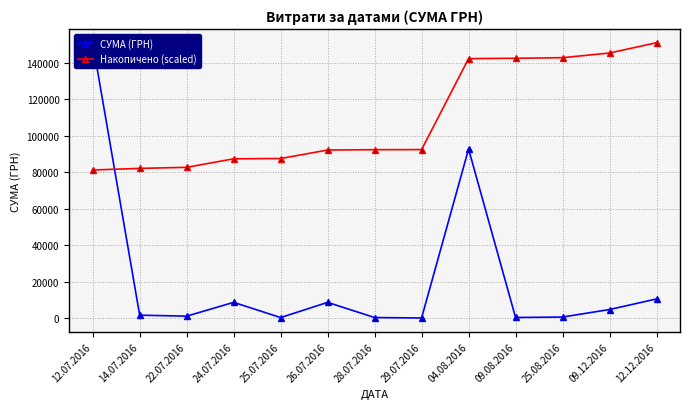

Rank the series by their maximum value, from highest to lowest.

СУМА (ГРН), Накопичено (scaled)